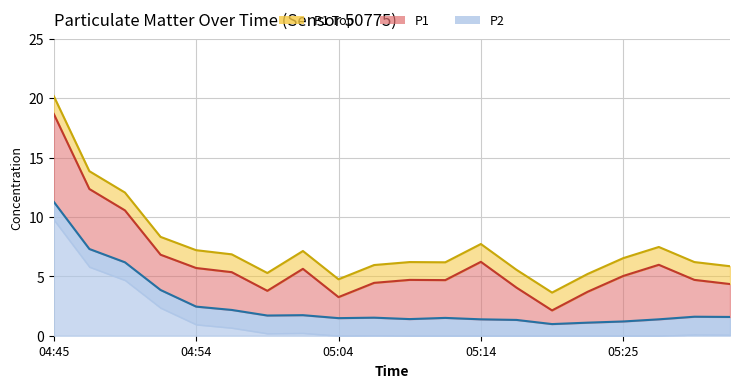

What is the total value across all series at 04:45?

20.2